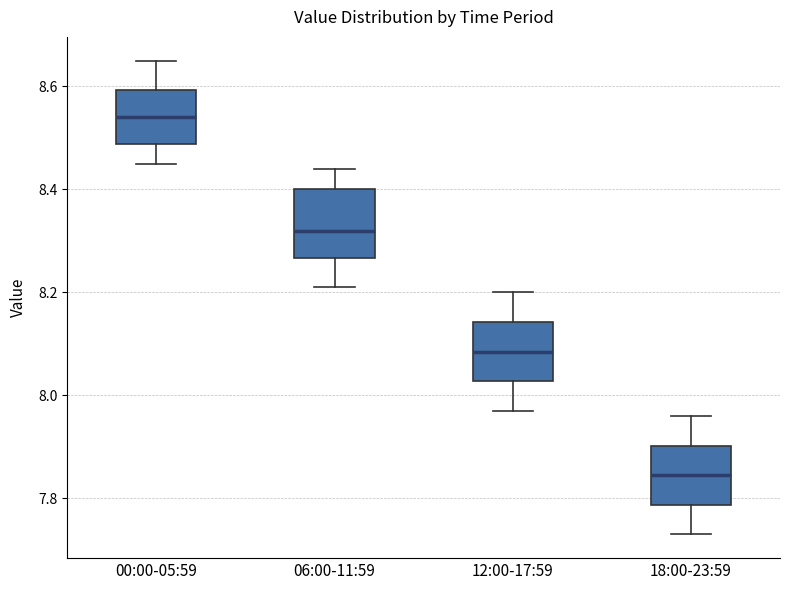

Reading left to right, read every box against the y-axis: the position of its median line, the range the box covers, and the ends of its whiskers. The values are not printed on the chart, so give them approximately, as read against the axis.

00:00-05:59: median 8.54, box 8.48 to 8.60, whiskers 8.46 to 8.66
06:00-11:59: median 8.32, box 8.26 to 8.40, whiskers 8.22 to 8.44
12:00-17:59: median 8.08, box 8.02 to 8.14, whiskers 7.98 to 8.20
18:00-23:59: median 7.84, box 7.78 to 7.90, whiskers 7.74 to 7.96